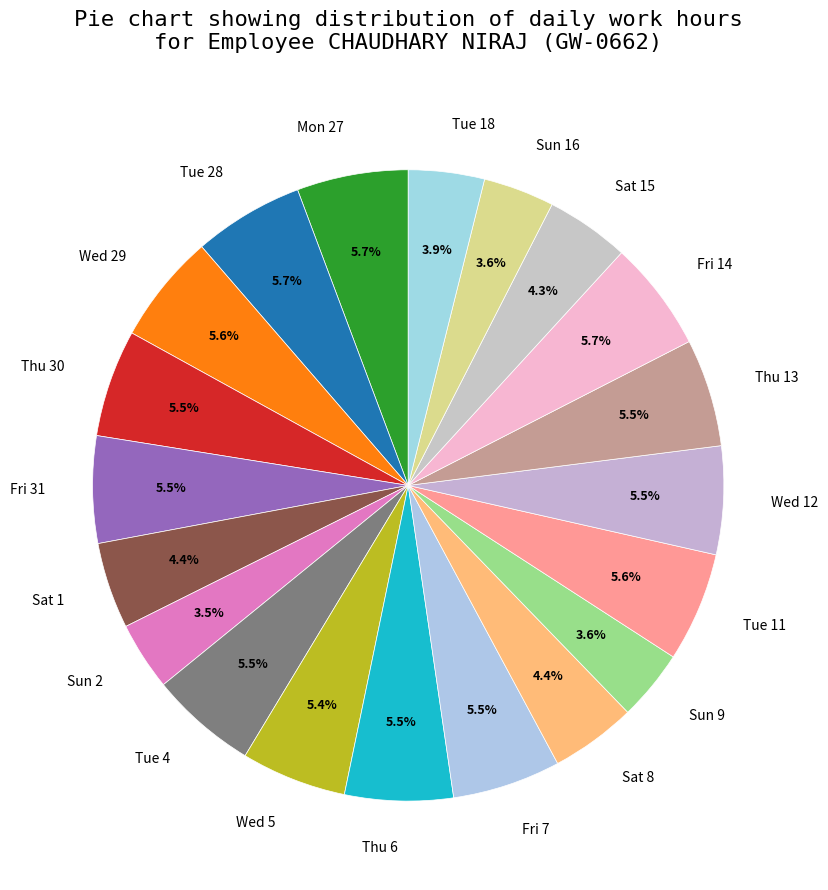

Do Mon 27 and Fri 14 together represent more than half of the pie?

No